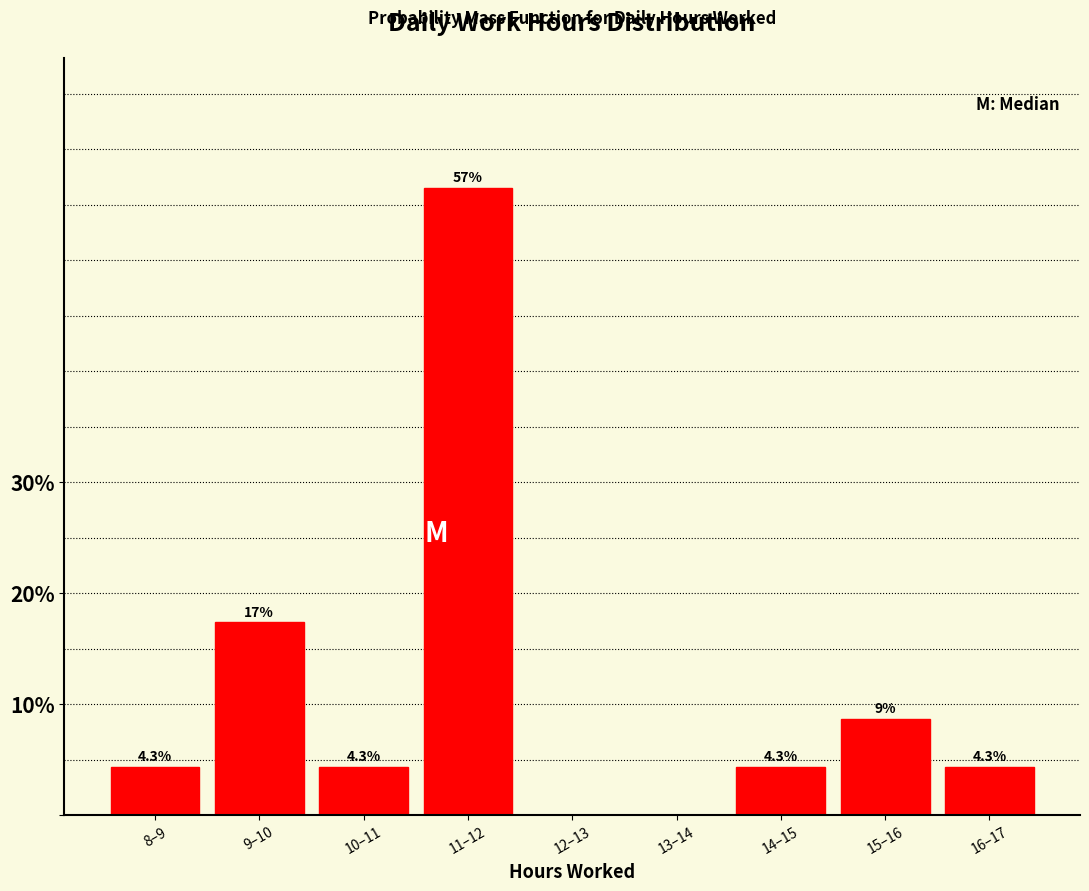

Reading left to right, what are all the values shown in this chart?

8–9=4.3	9–10=17.4	10–11=4.3	11–12=56.5	12–13=0.0	13–14=0.0	14–15=4.3	15–16=8.7	16–17=4.3